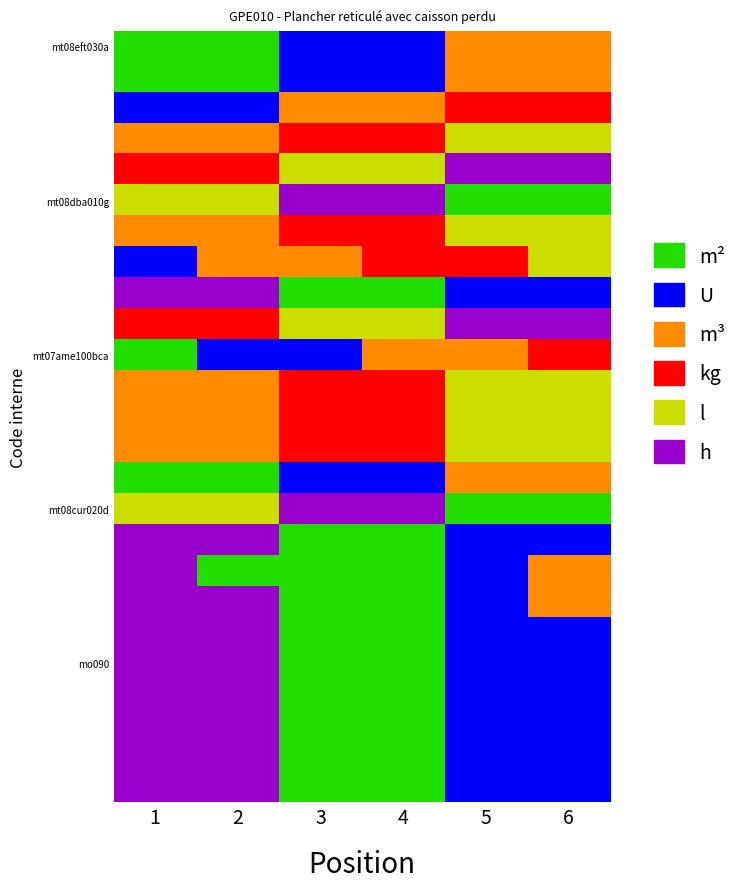

How many data points does each series have?

6